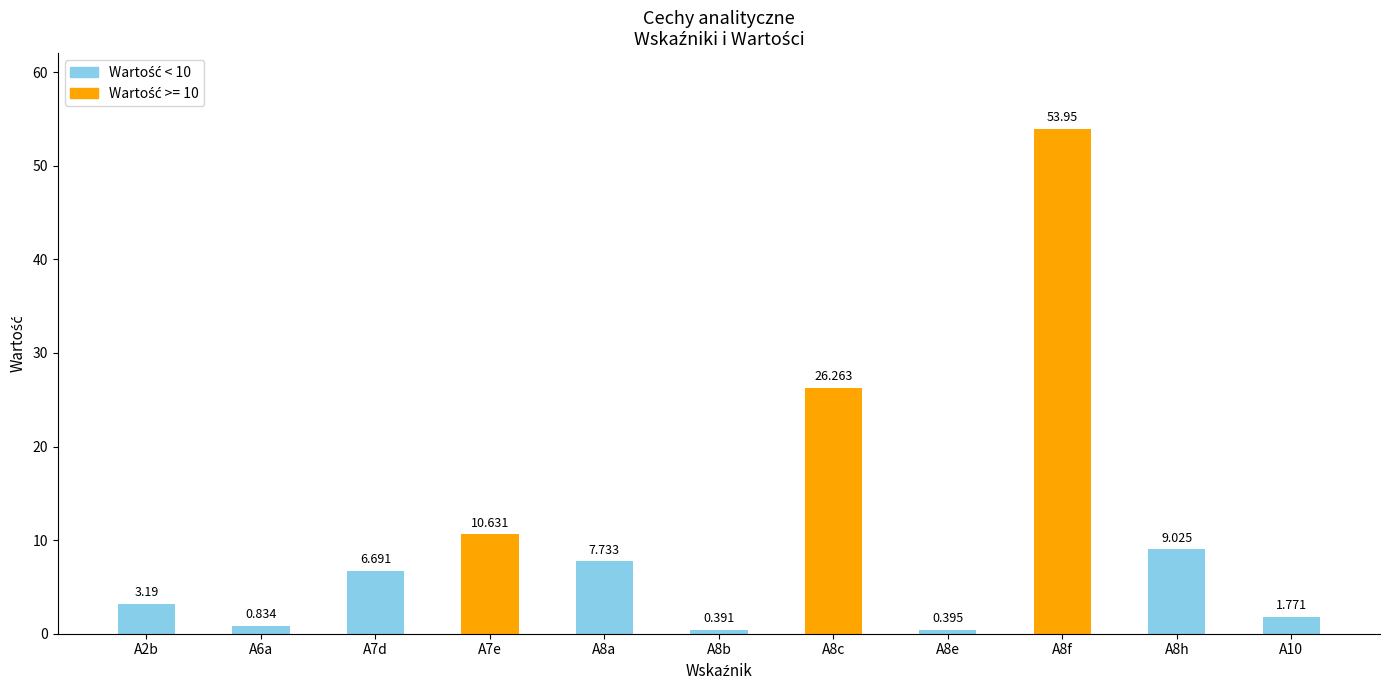

Count the number of data series in this chart.

1